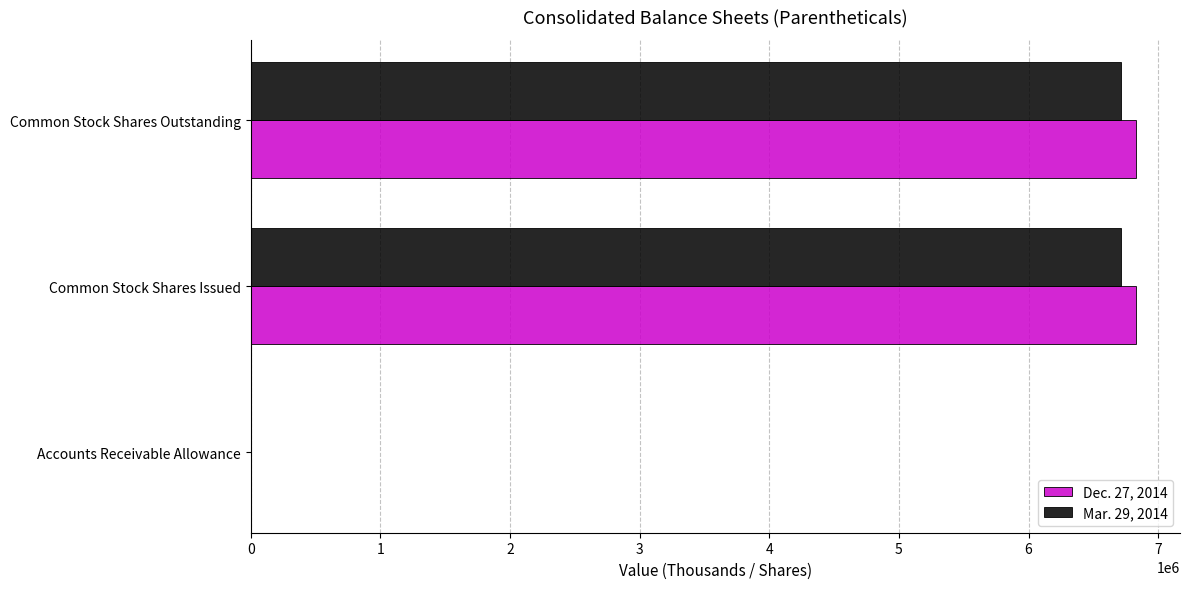

What is the total value across all series at Common Stock Shares Issued?

13543453